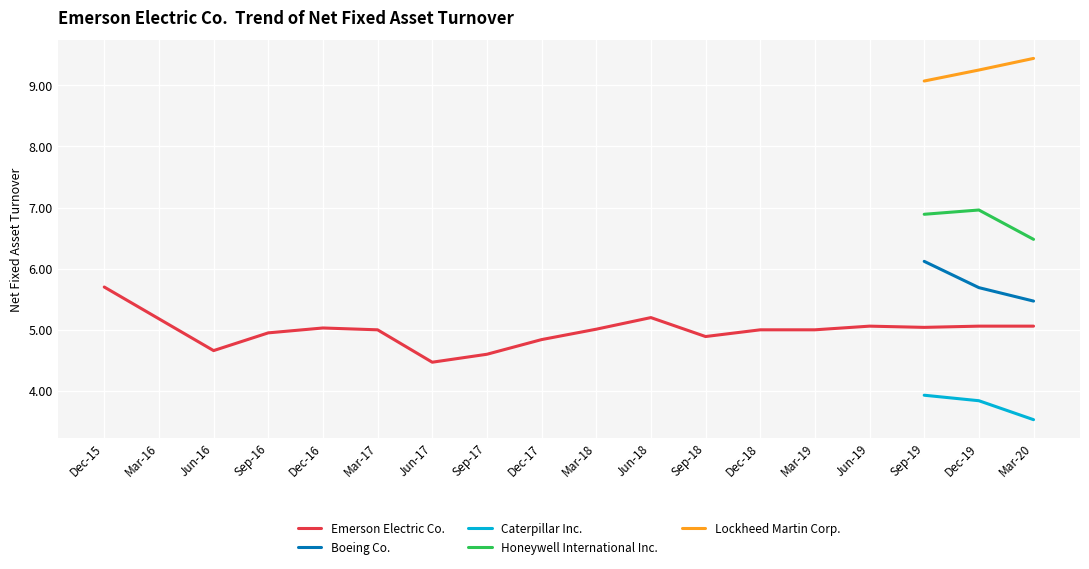

True or false: Caterpillar Inc. and Lockheed Martin Corp. cross at least once.

False